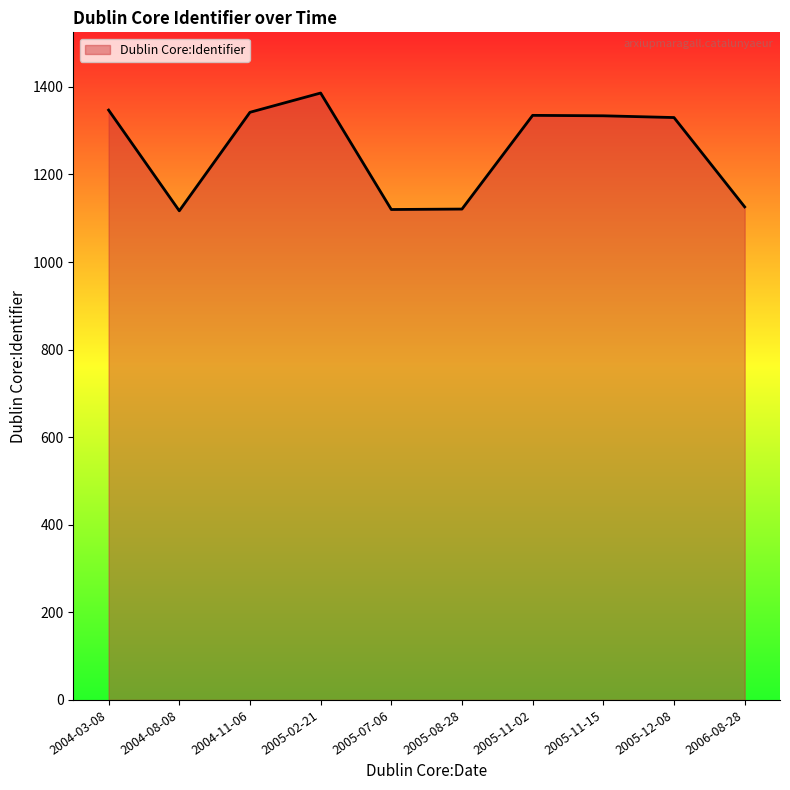

Approximately how many times larger is the value at 2004-11-06 compared to 2006-08-28?

1.2